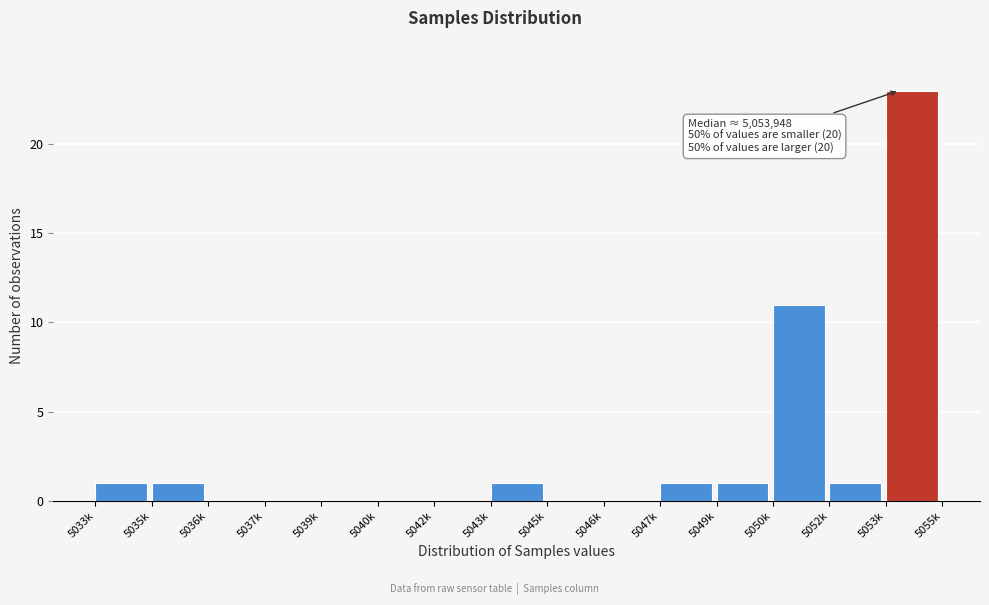

Reading left to right, what are all the values shown in this chart?

5033k=1	5035k=1	5036k=0	5037k=0	5039k=0	5040k=0	5042k=0	5043k=1	5045k=0	5046k=0	5047k=1	5049k=1	5050k=11	5052k=1	5053k=23